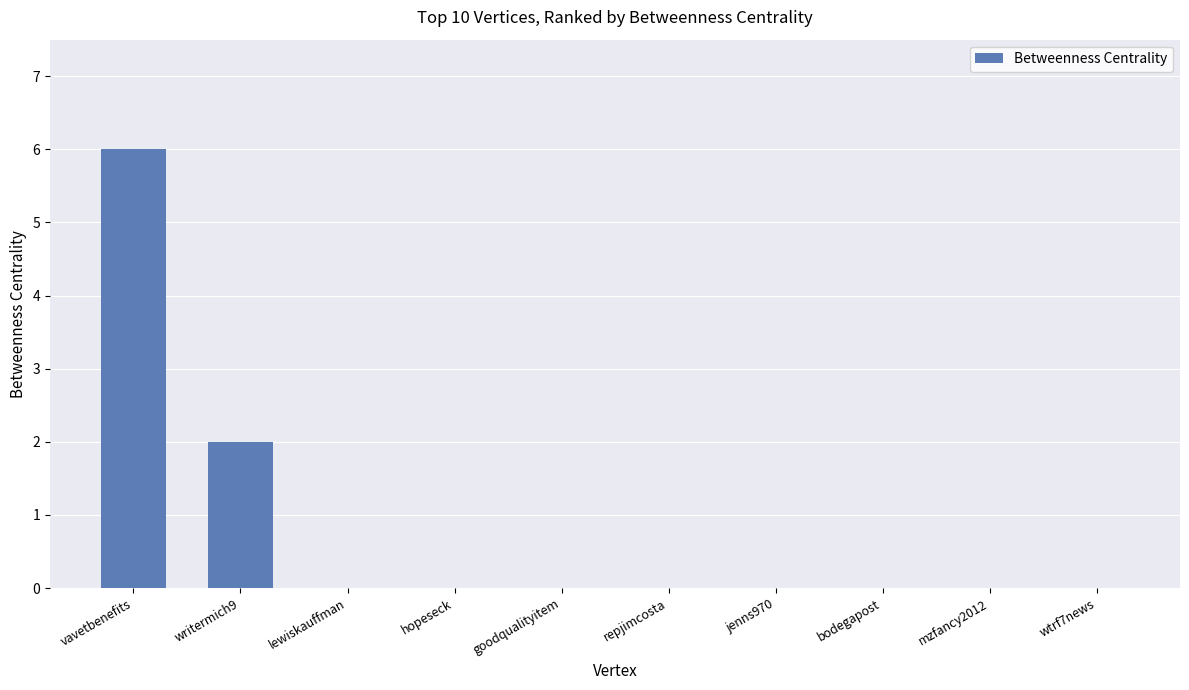

How many data points does each series have?

10